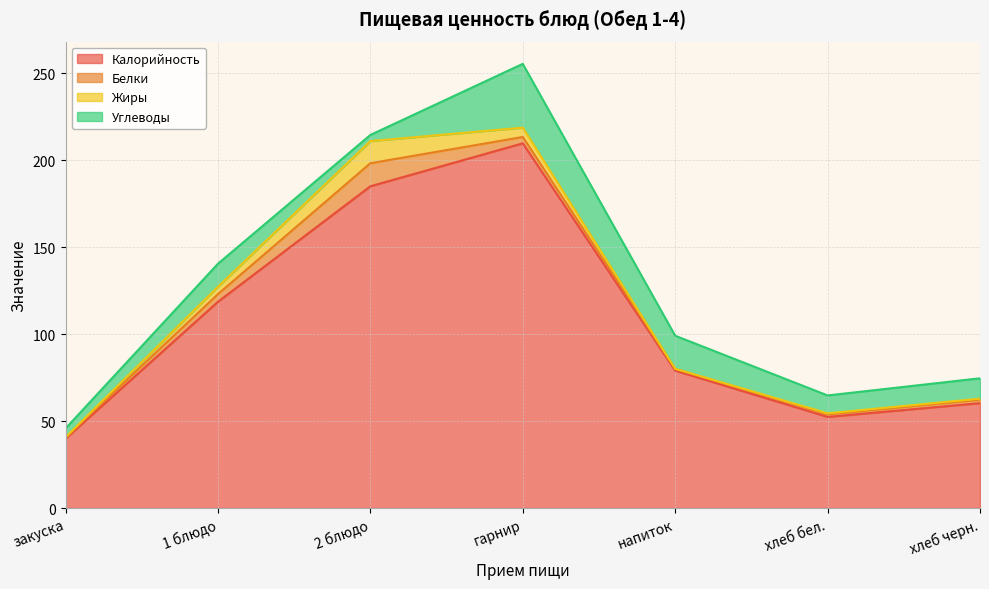

What is the total value across all series at закуска?

45.7